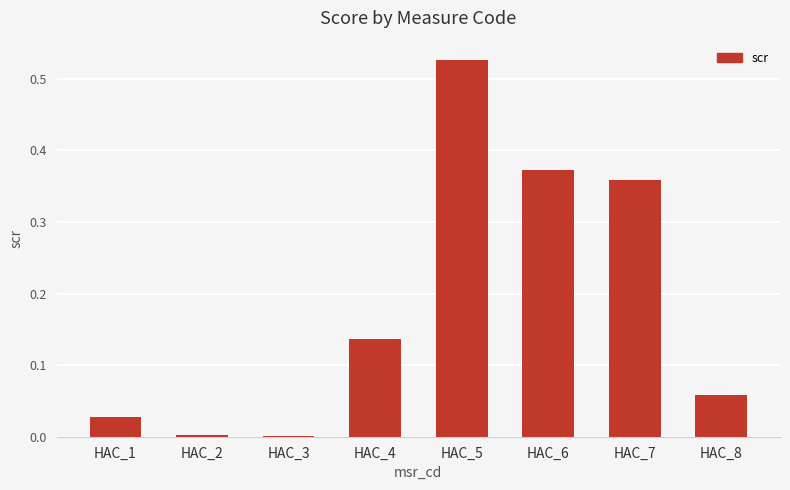

At which category does the chart reach its peak across all series?

HAC_5